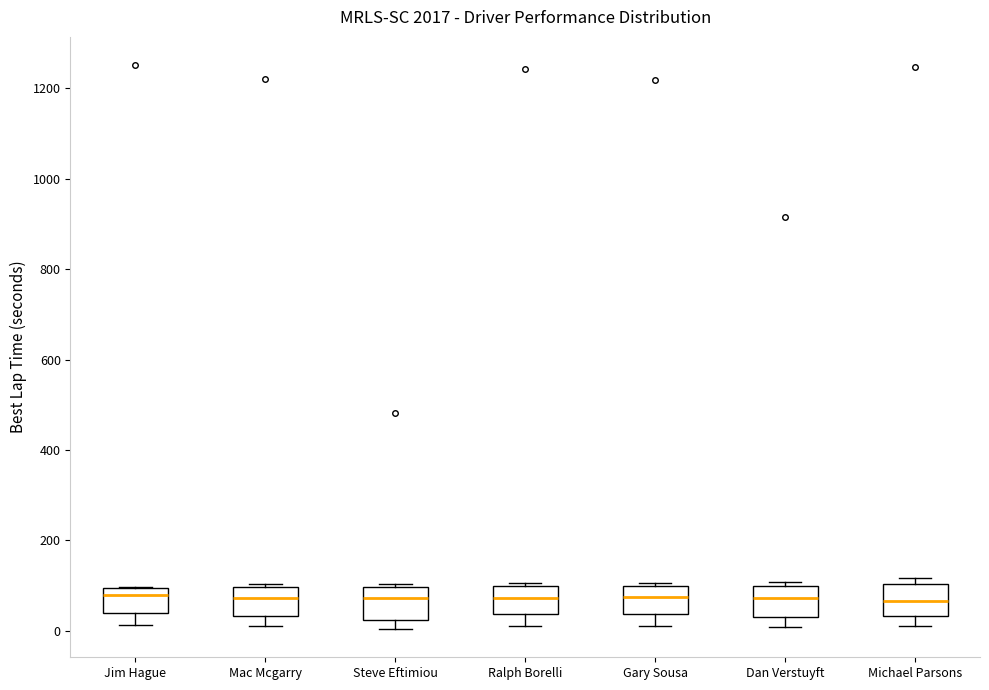

Reading left to right, read every box against the y-axis: the position of its median line, the range the box covers, and the ends of its whiskers. The values are not printed on the chart, so give them approximately, as read against the axis.

Jim Hague: median 80, box 40 to 100, whiskers 20 to 100
Mac Mcgarry: median 80, box 40 to 100, whiskers 20 to 100 (just above the box's upper edge)
Steve Eftimiou: median 80, box 20 to 100, whiskers 0 to 100 (just above the box's upper edge)
Ralph Borelli: median 80, box 40 to 100, whiskers 20 to 100 (just above the box's upper edge)
Gary Sousa: median 80, box 40 to 100, whiskers 20 to 100 (just above the box's upper edge)
Dan Verstuyft: median 80, box 40 to 100, whiskers 0 to 100 (just above the box's upper edge)
Michael Parsons: median 60, box 40 to 100, whiskers 20 to 120